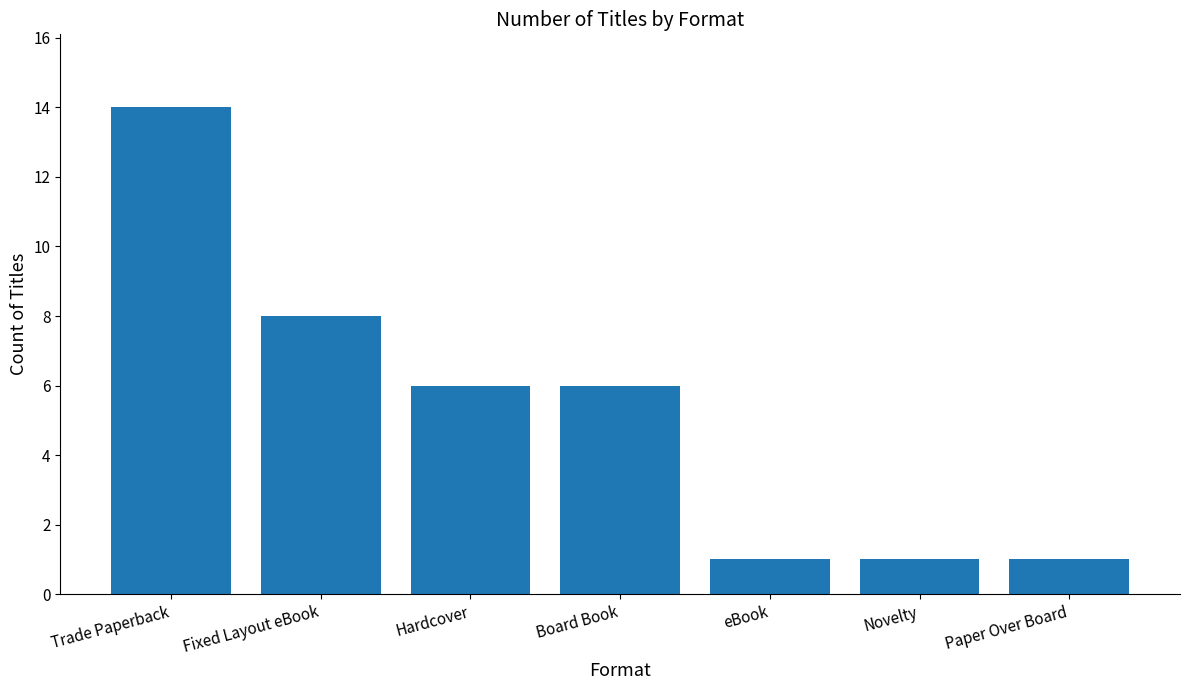

At which label does the data first exceed 6?

Trade Paperback